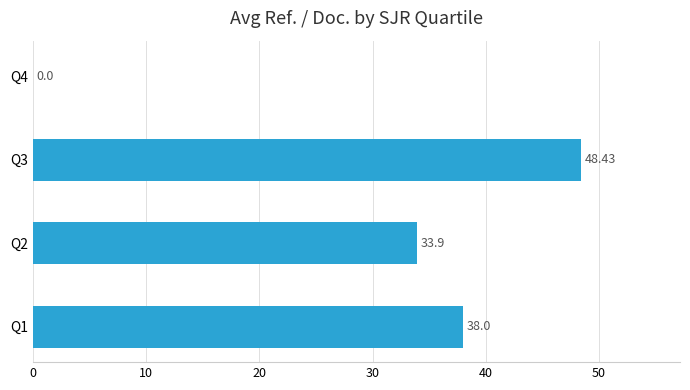

What is the sum of all values?

120.3